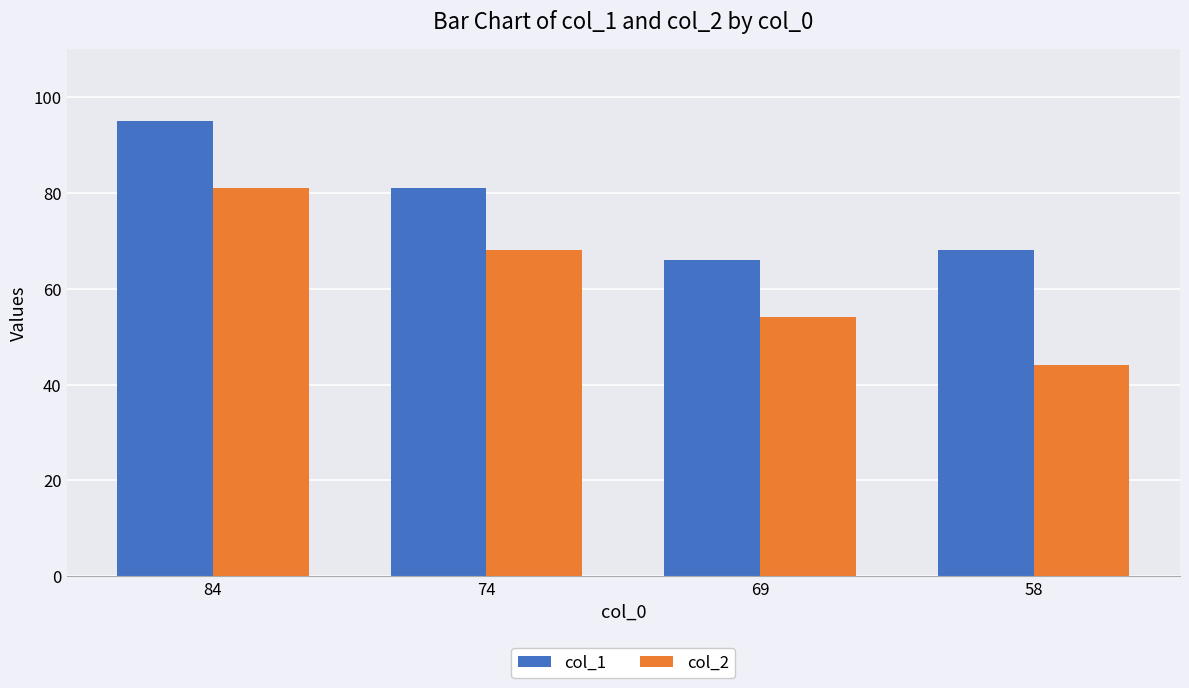

At how many categories does at least one series exceed 45?

4